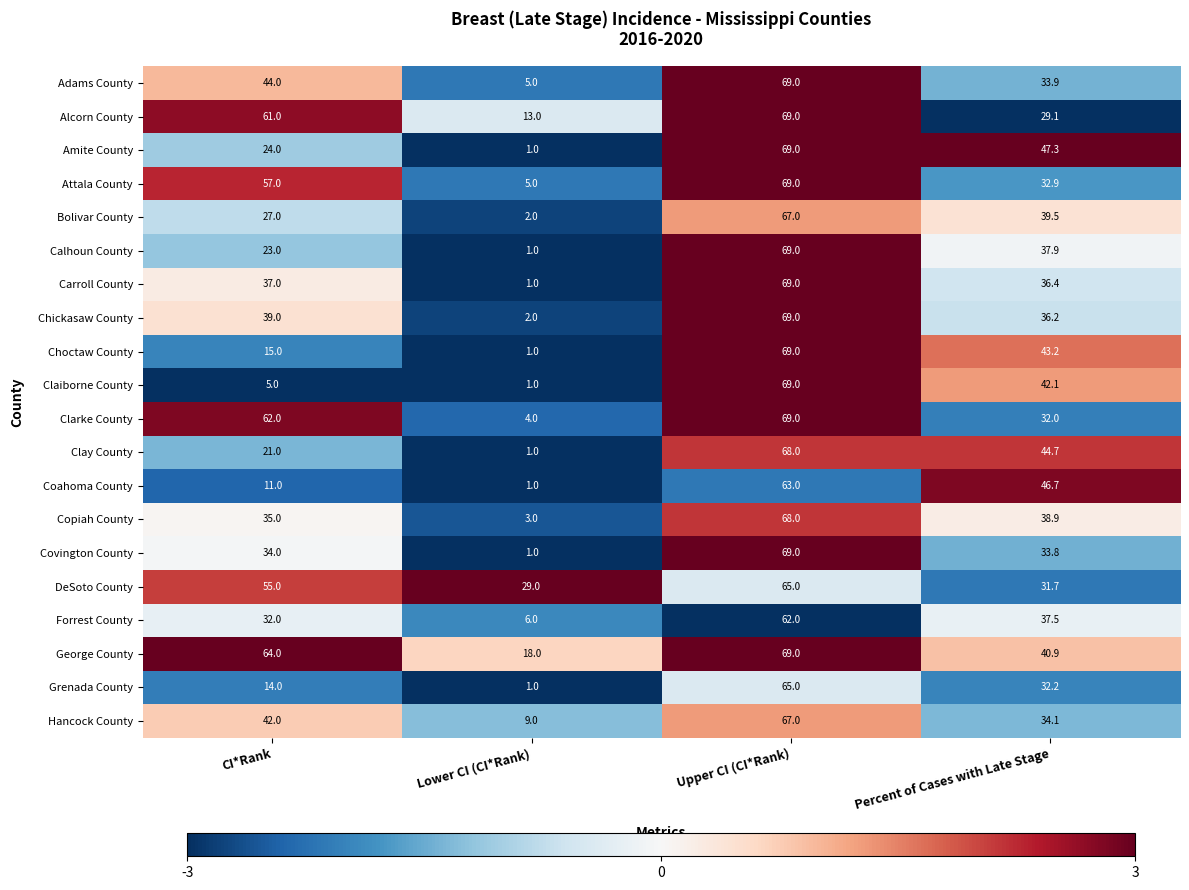

Which series has the largest total across all categories?

George County